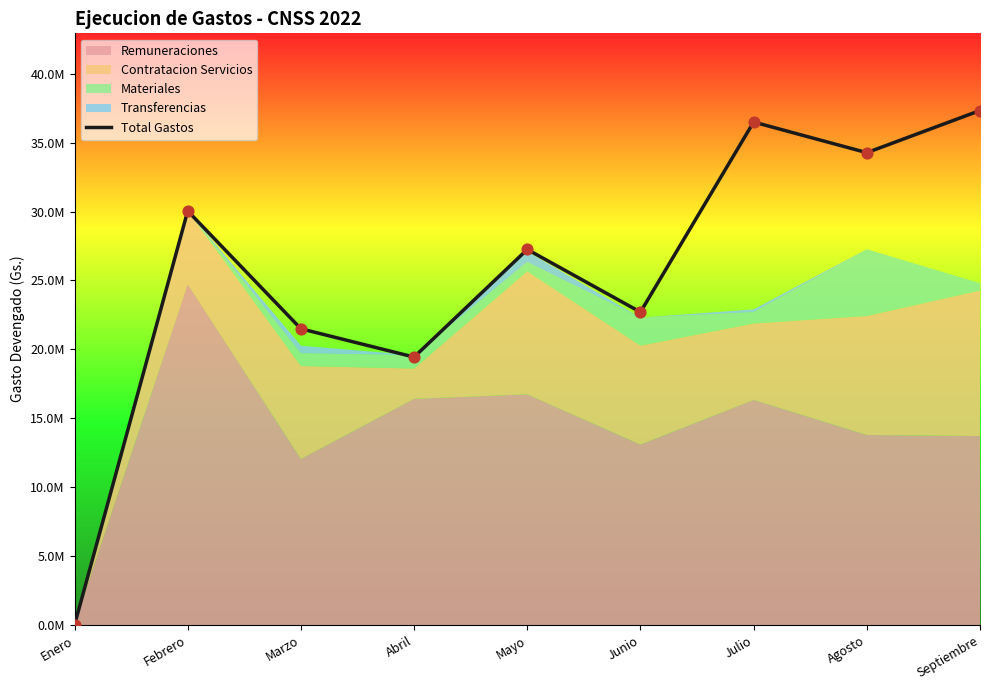

What is the change in value from Abril to Agosto?

+14830139.2